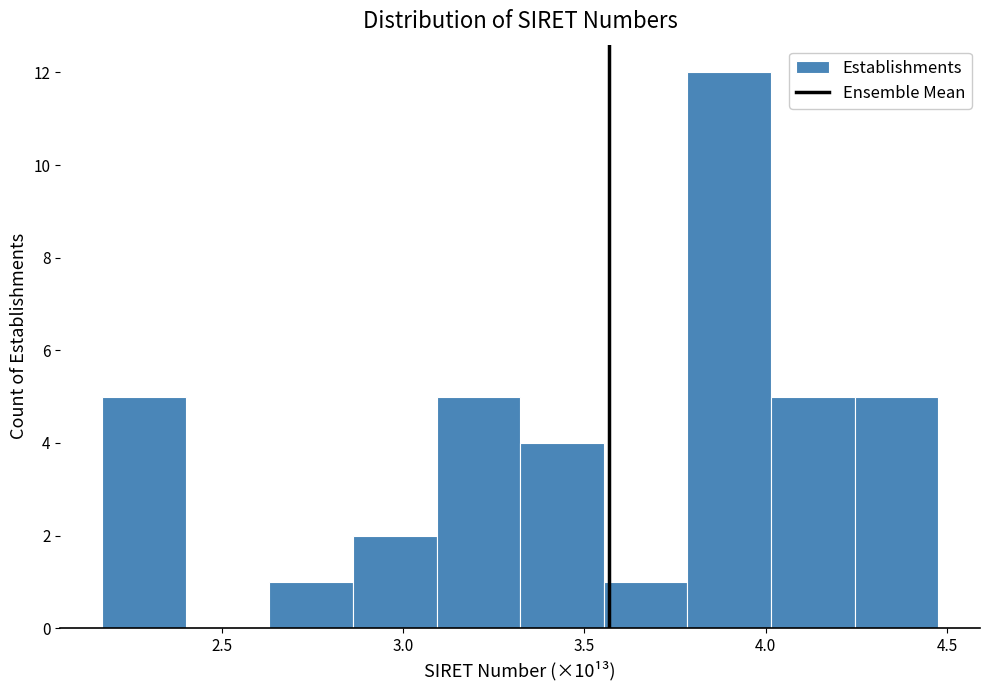

Reading left to right, transcribe this chart: for each bar, give the range it covers on the x-axis and its height. Neither the bar edges nor the heights are printed on the chart, so give them approximately, as read against the axes.

2.15 to 2.40: 5
2.40 to 2.65: 0
2.65 to 2.85: 1
2.85 to 3.10: 2
3.10 to 3.30: 5
3.30 to 3.55: 4
3.55 to 3.80: 1
3.80 to 4.00: 12
4.00 to 4.25: 5
4.25 to 4.50: 5